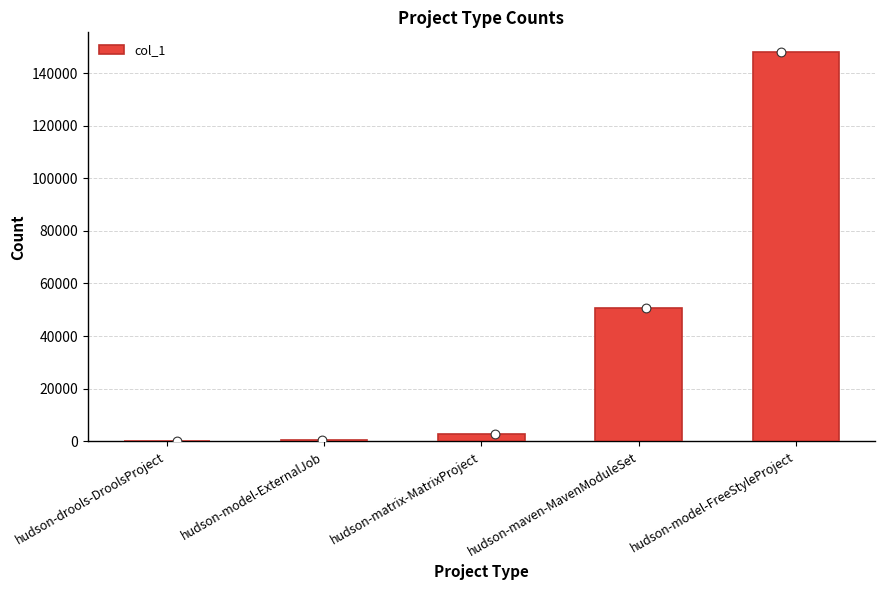

What is the change in value from hudson-maven-MavenModuleSet to hudson-model-FreeStyleProject?

+97452